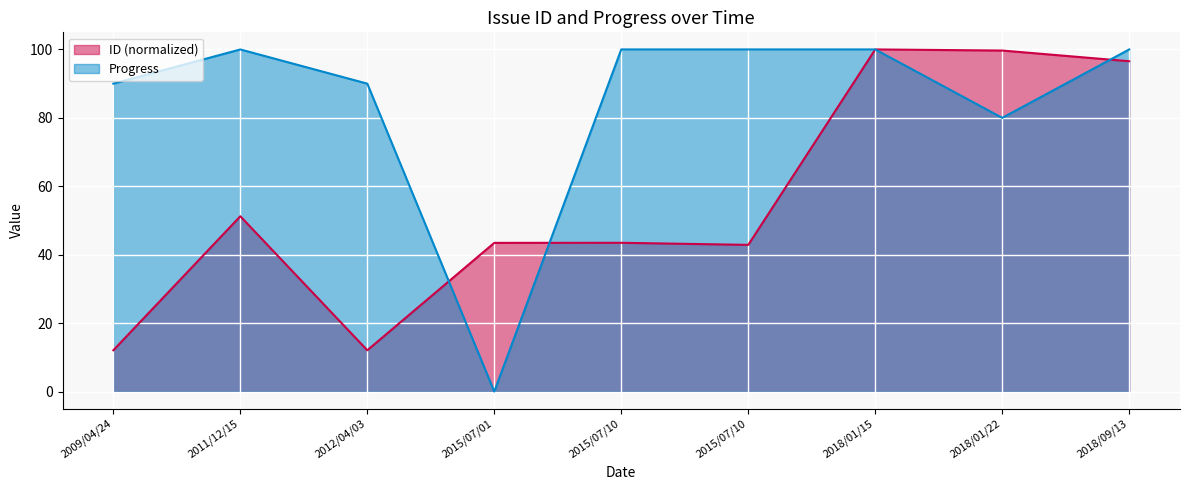

Where is the first local minimum for ID?

2012/04/03